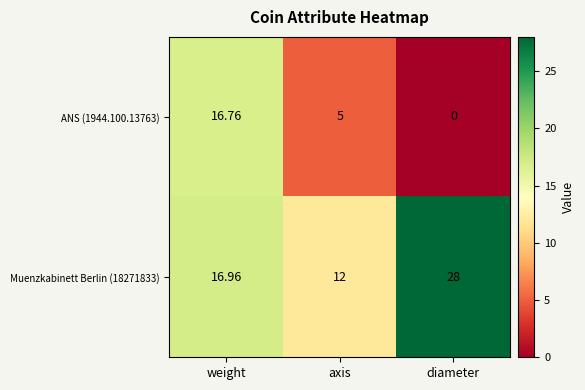

Rank the categories by ANS (1944.100.13763) value from lowest to highest.

diameter, axis, weight